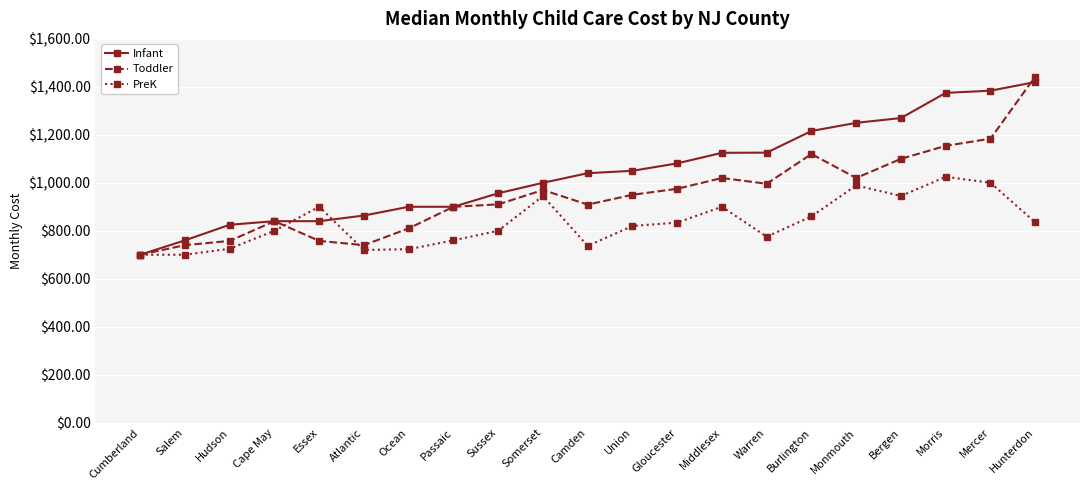

What is the difference between the second highest and minimum values in the PreK series?

300.0